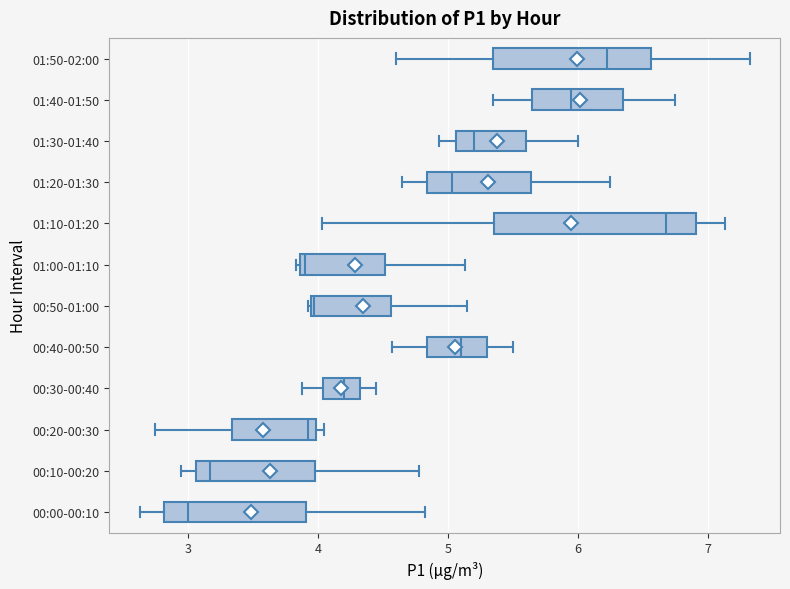

Which box is the widest, from its left edge to its right edge?

01:10-01:20